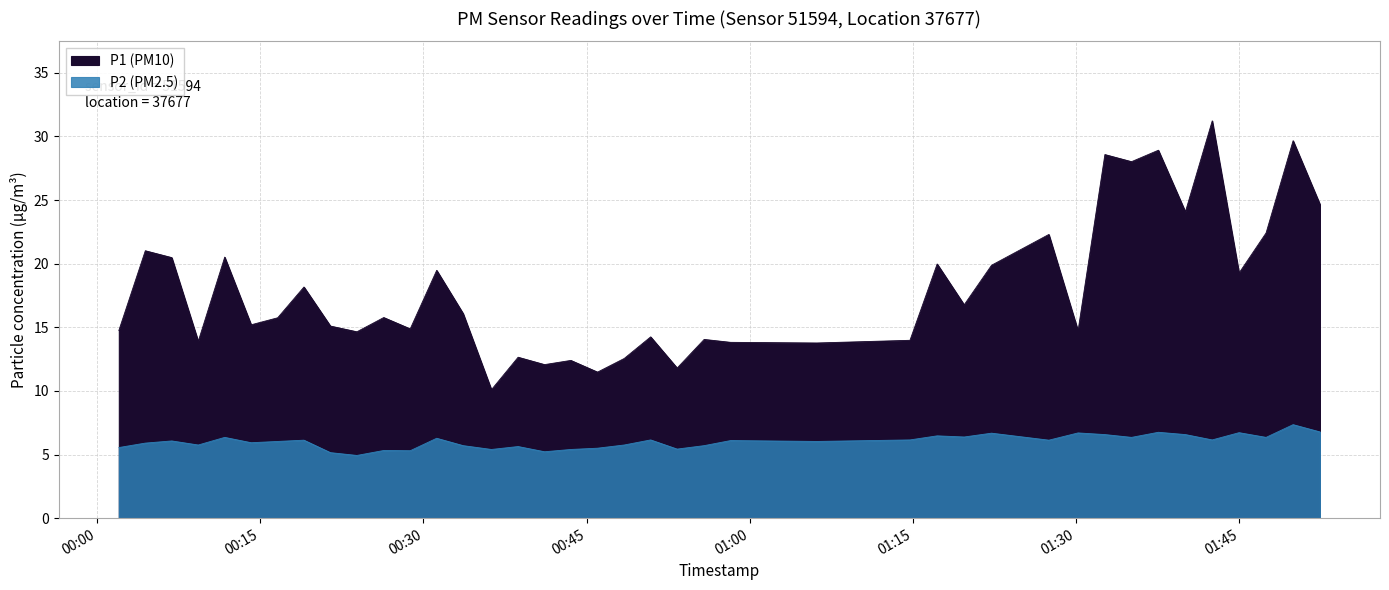

Is it true that P1 (PM10) equals 8.4 at 01:47?

False